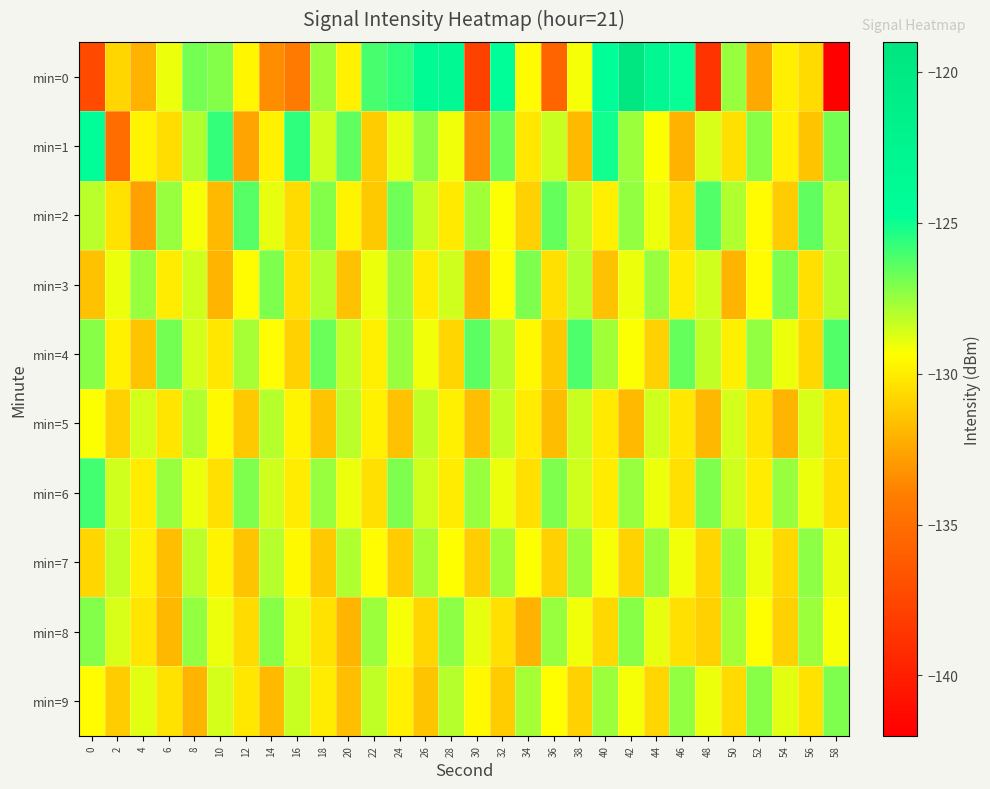

Between 22 and 40, which series saw the biggest shift?

min=1